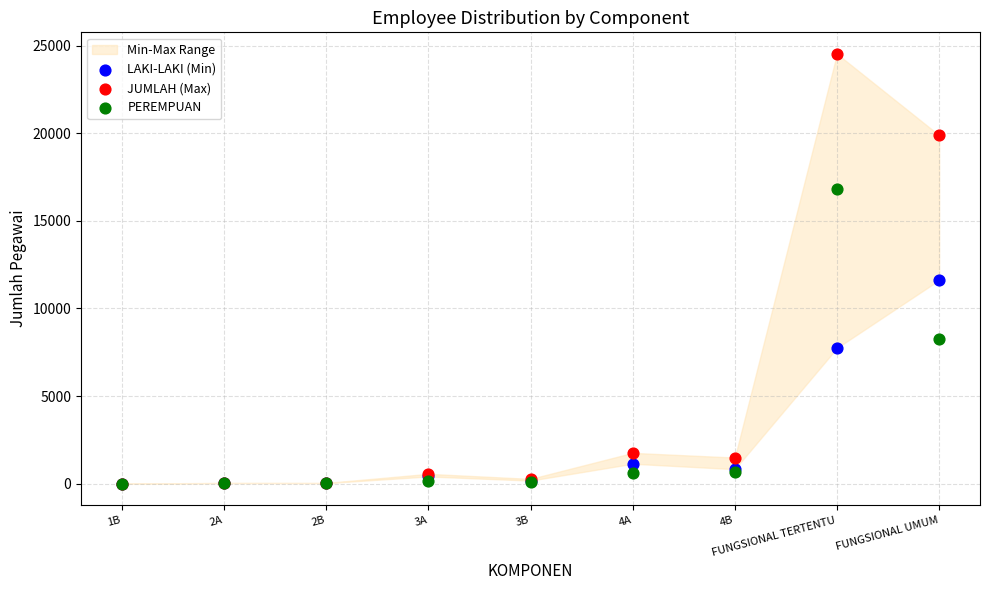

In the JUMLAH (Max) series, what Y value is closest to 12272?

19894